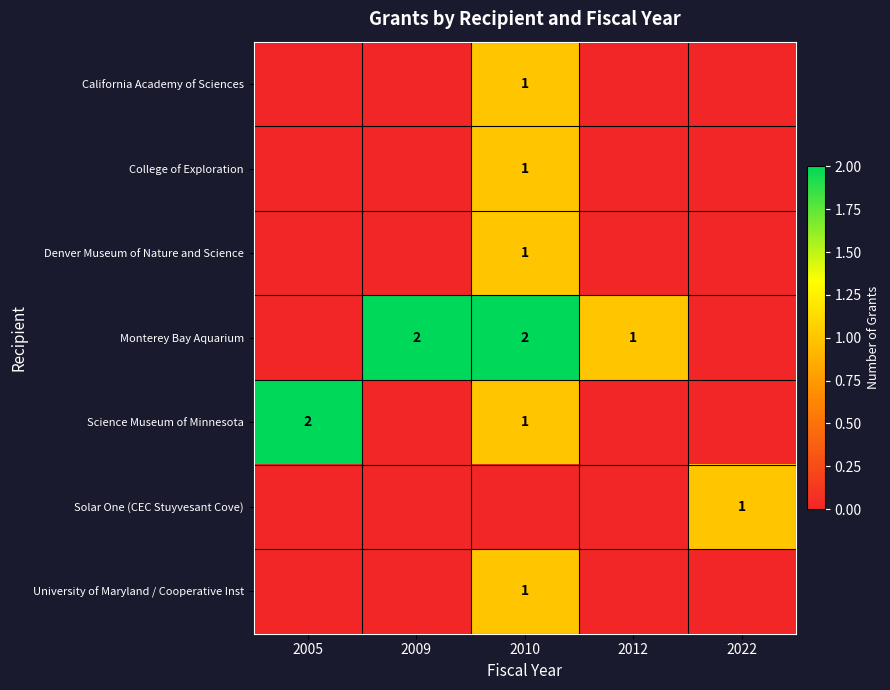

What is the sum of all Science Museum of Minnesota values?

3